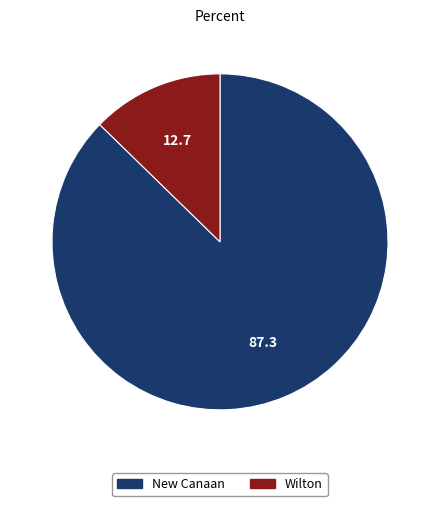

Is it true that New Canaan is 87% of the pie?

True